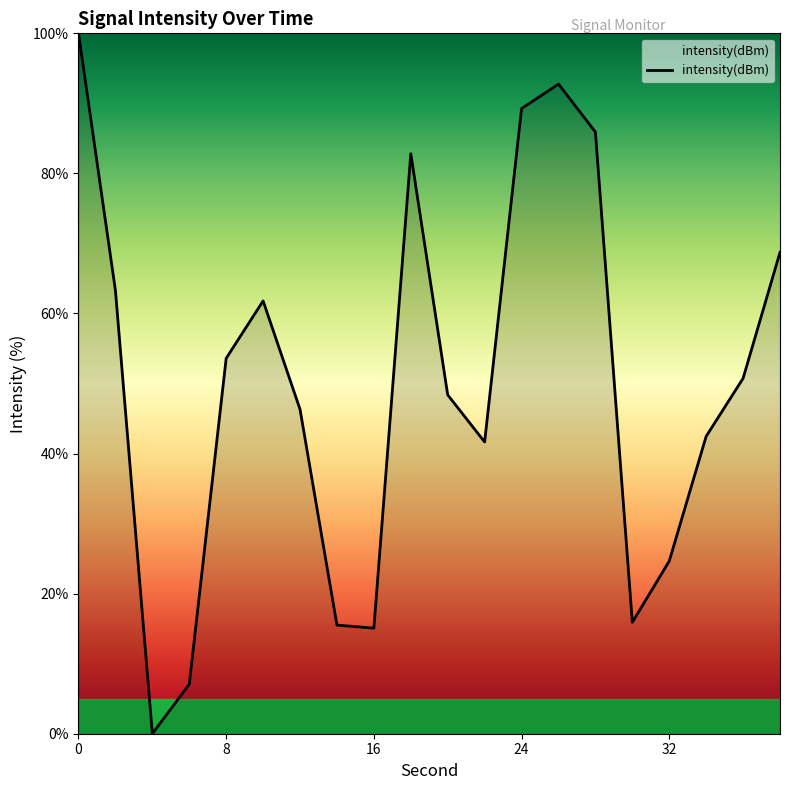

What is the greatest value displayed?

100.0